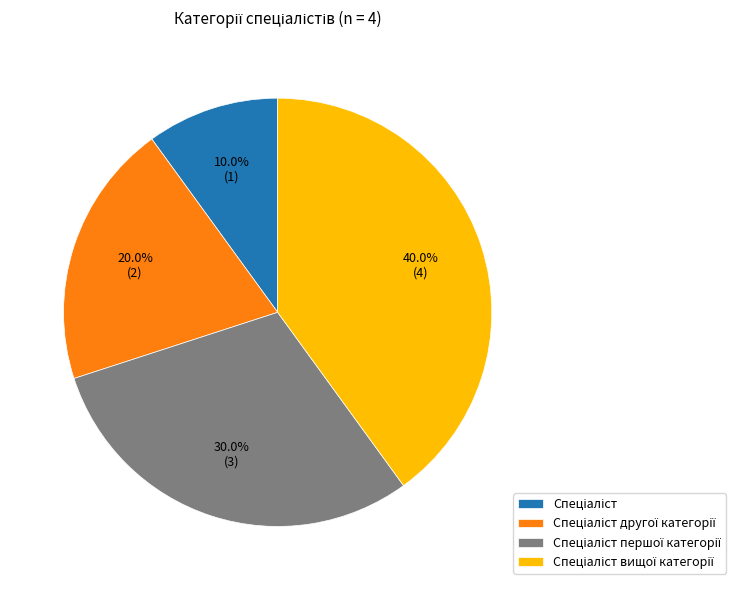

Is there any slice that represents more than half of the pie?

No